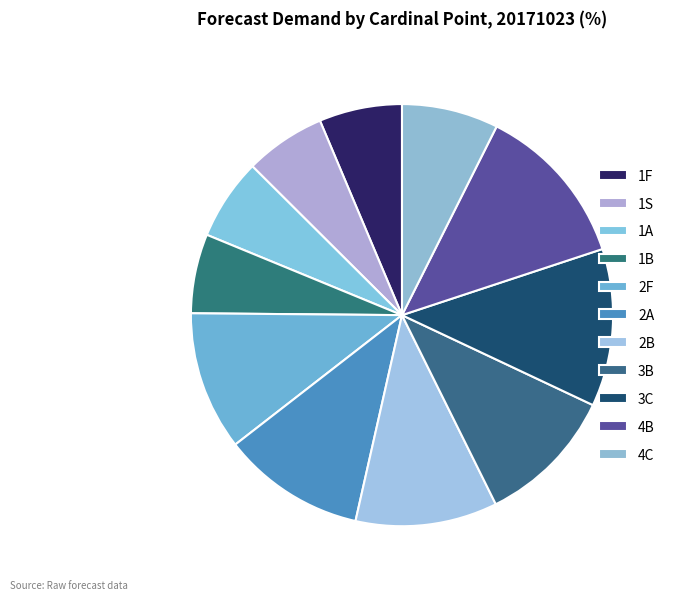

How many slices are in this pie chart?

11